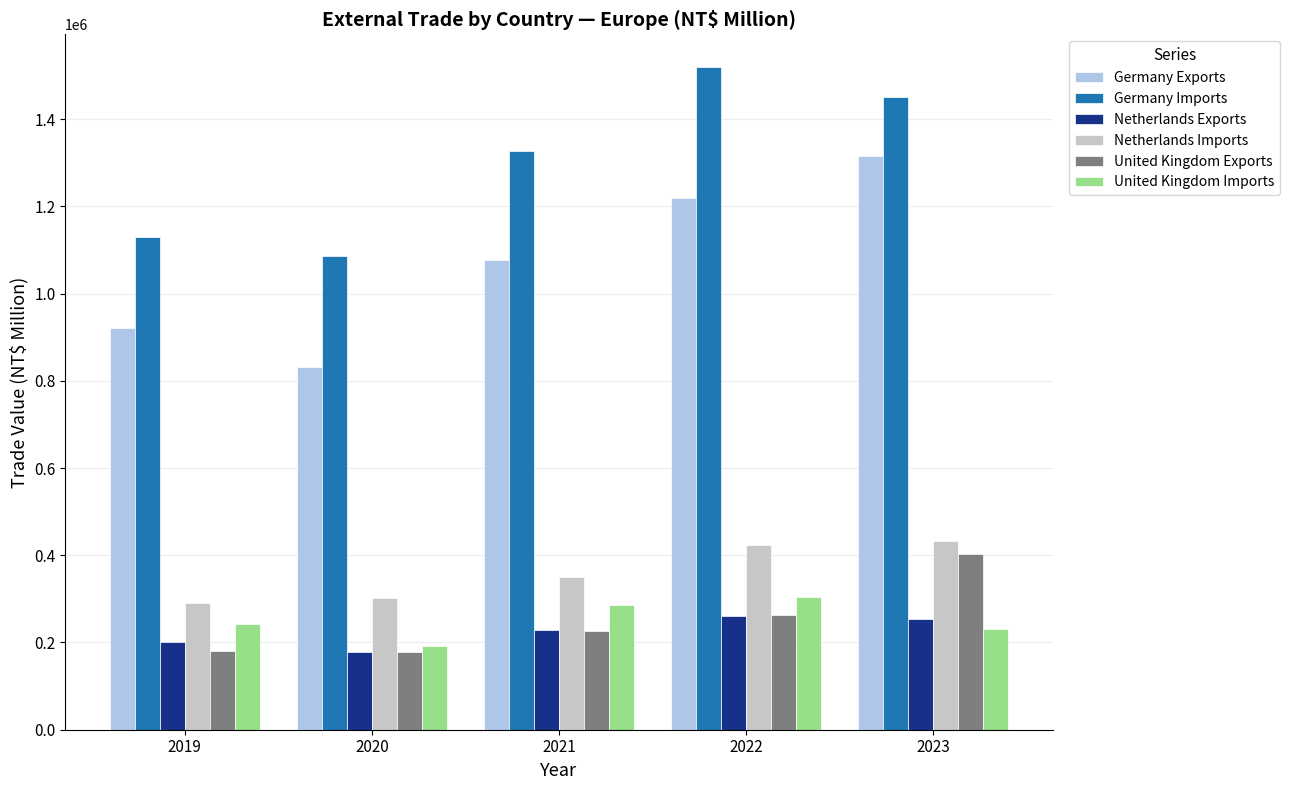

Is it true that Germany Exports equals 1219698 at 2022?

True